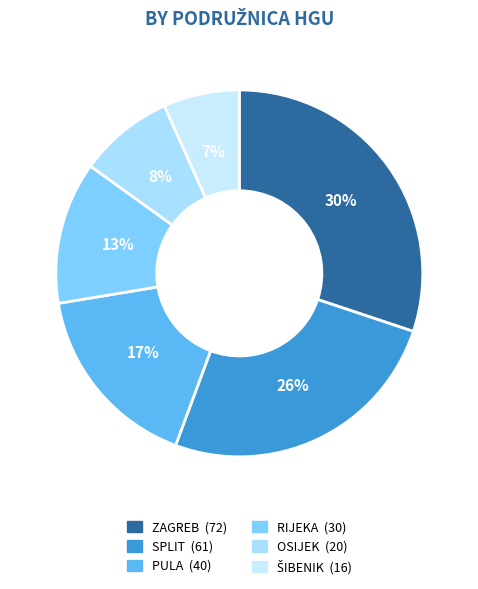

True or false: ZAGREB accounts for 30% of the total.

True